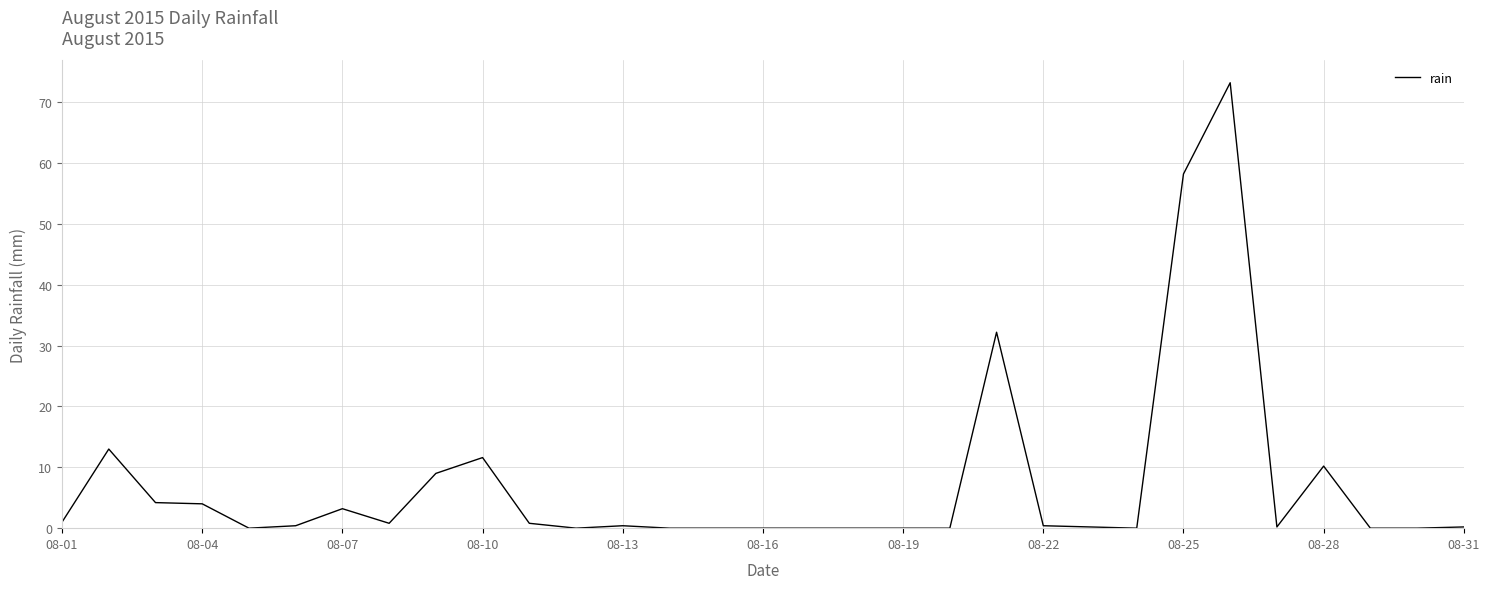

What is the greatest value displayed?

73.2